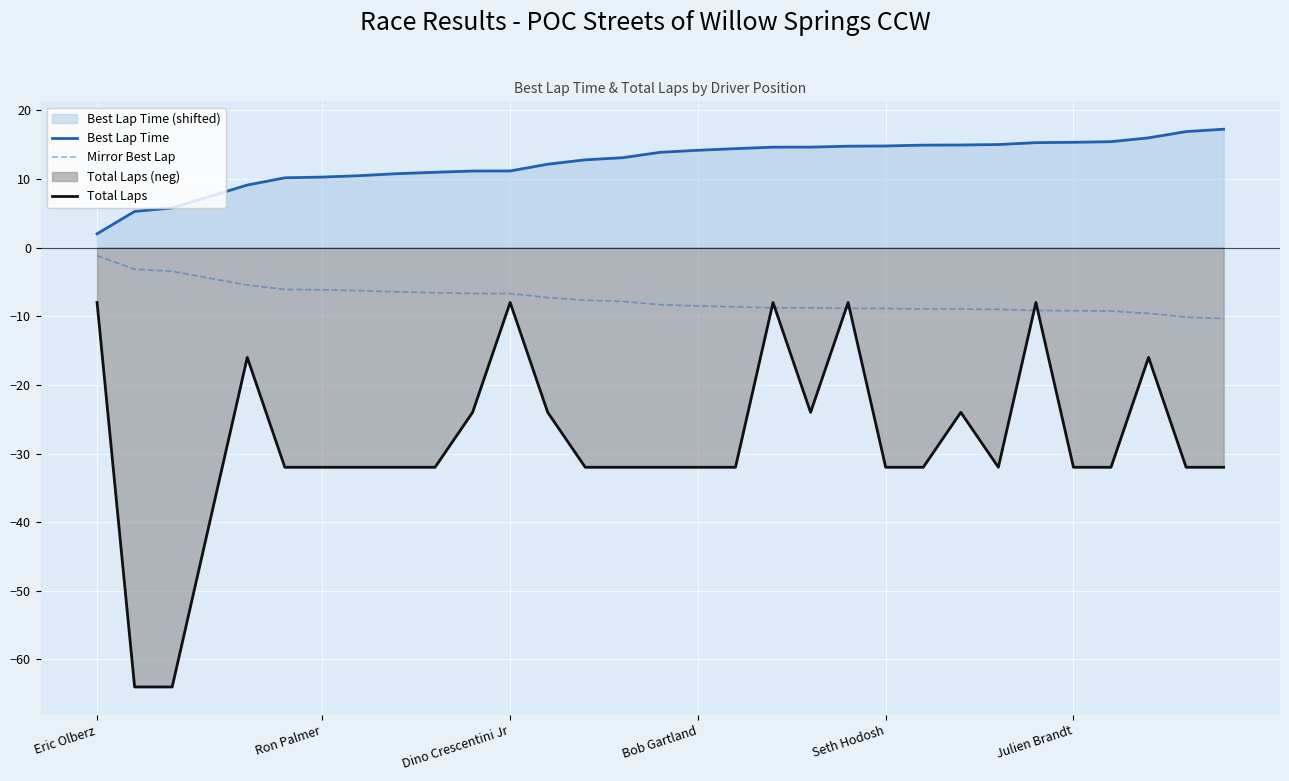

What is the maximum value for Best Lap Time?

17.2